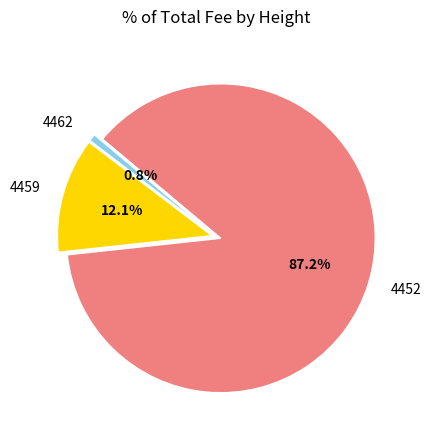

Which slice is the largest?

4452